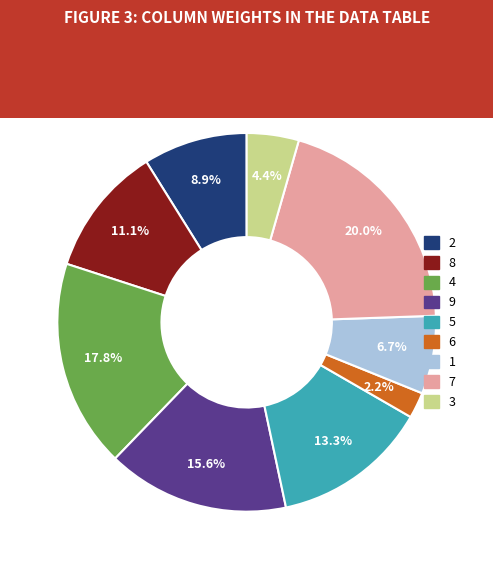

The 3 slice represents 4% of the pie. True or false?

True